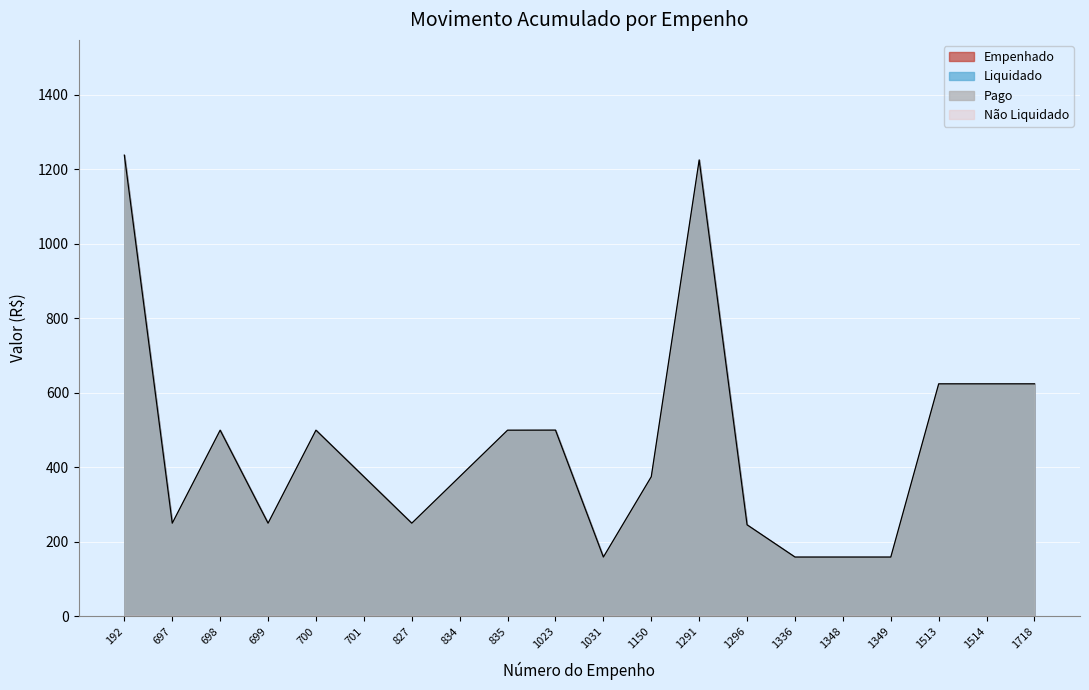

What are all the series names shown in the legend?

Empenhado, Liquidado, Pago, Nao Liquidado